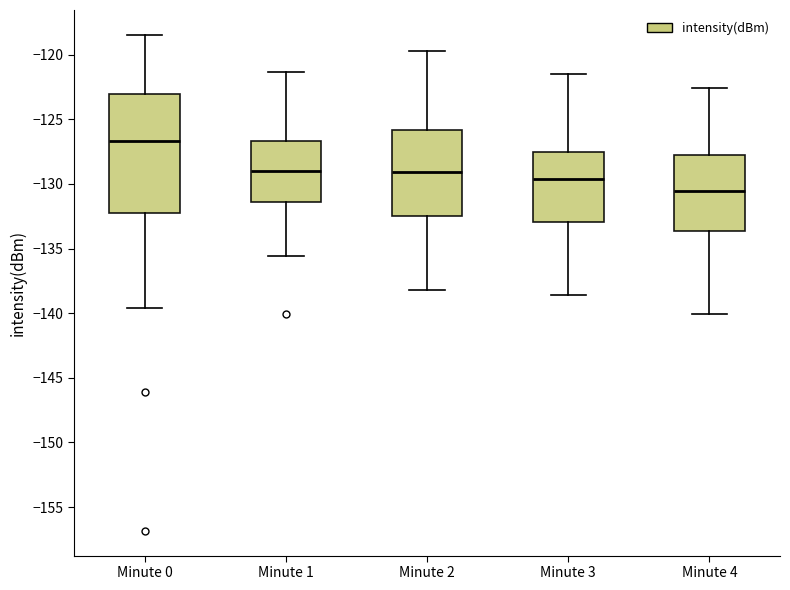

Comparing the boxes themselves (not the whiskers), which one is the tallest?

Minute 0